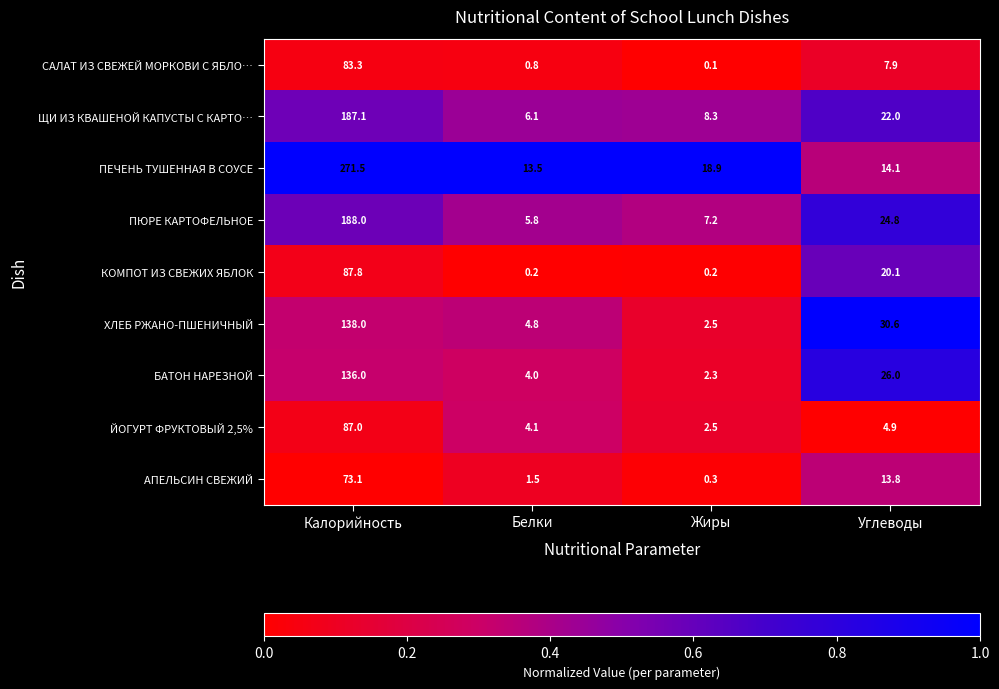

At which category is the sum across all series the highest?

Калорийность